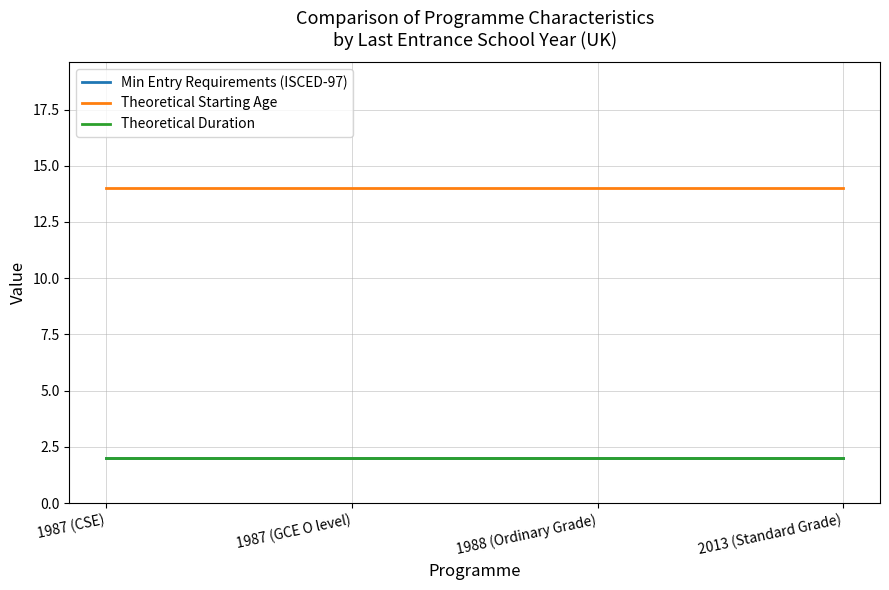

Which category has the lowest value in the Min Entry Requirements (ISCED-97) series?

1987 (CSE)